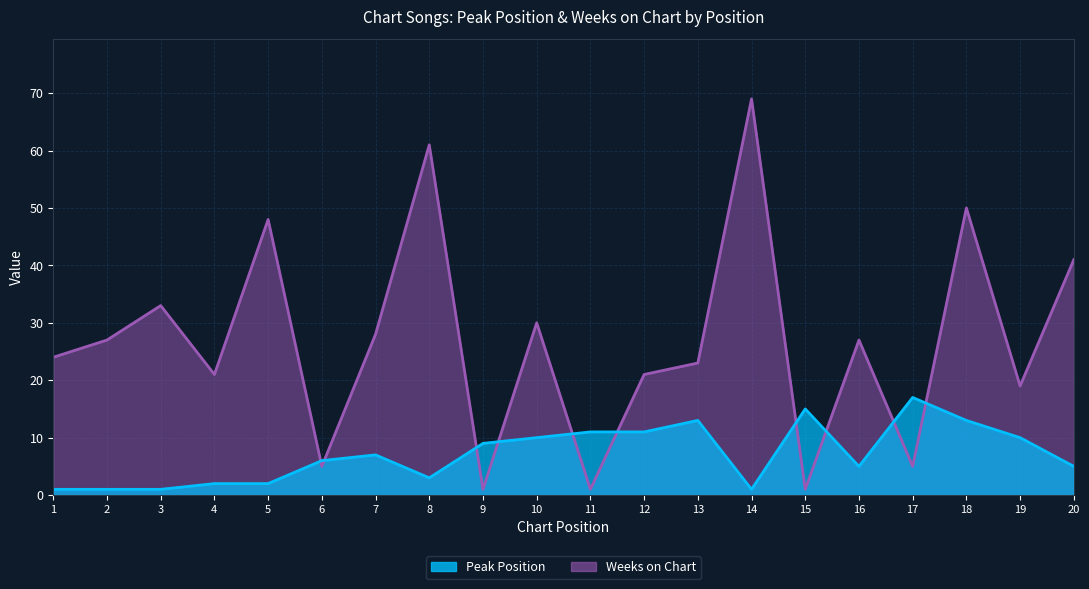

How many times do Peak Position and Weeks on Chart cross each other?

10